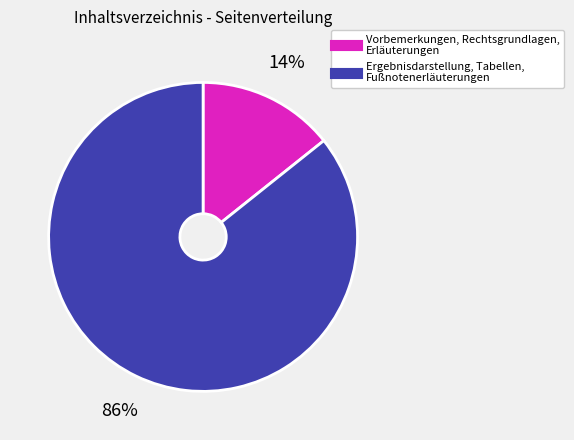

Does any single category account for the majority?

Yes